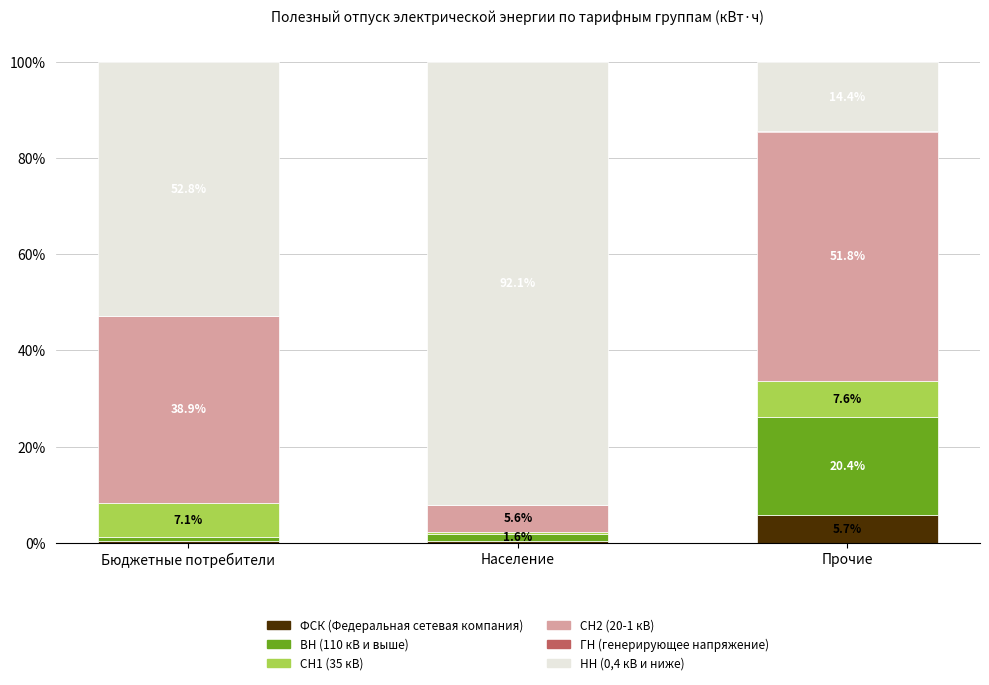

Which category has the highest value in the ФСК (Федеральная сетевая компания) series?

Прочие